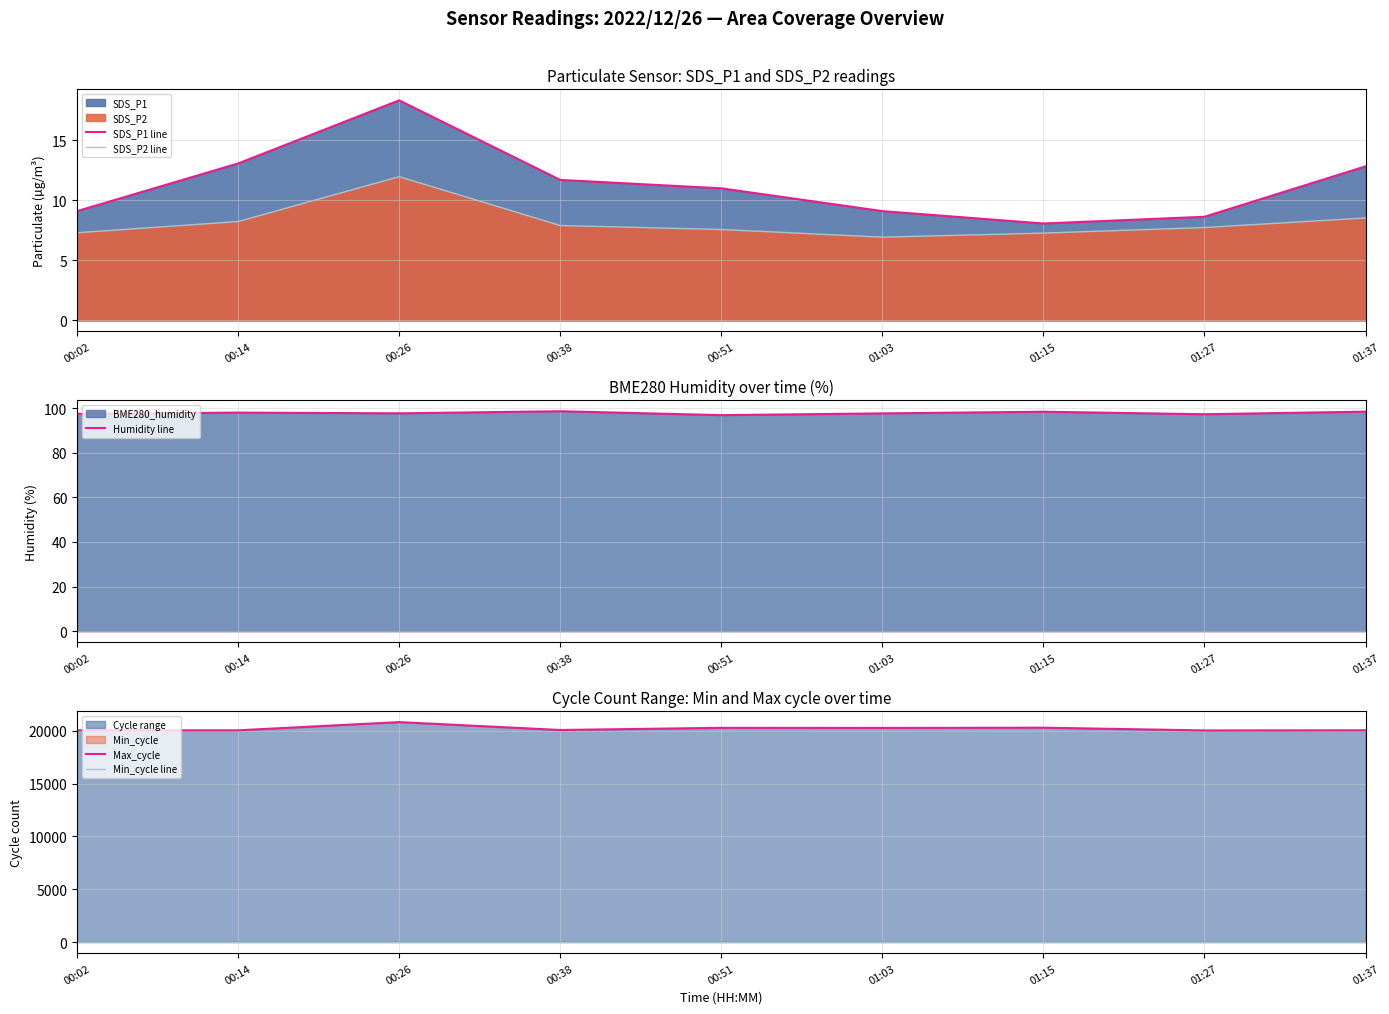

True or false: SDS_P2 line and Max_cycle intersect in this chart.

False